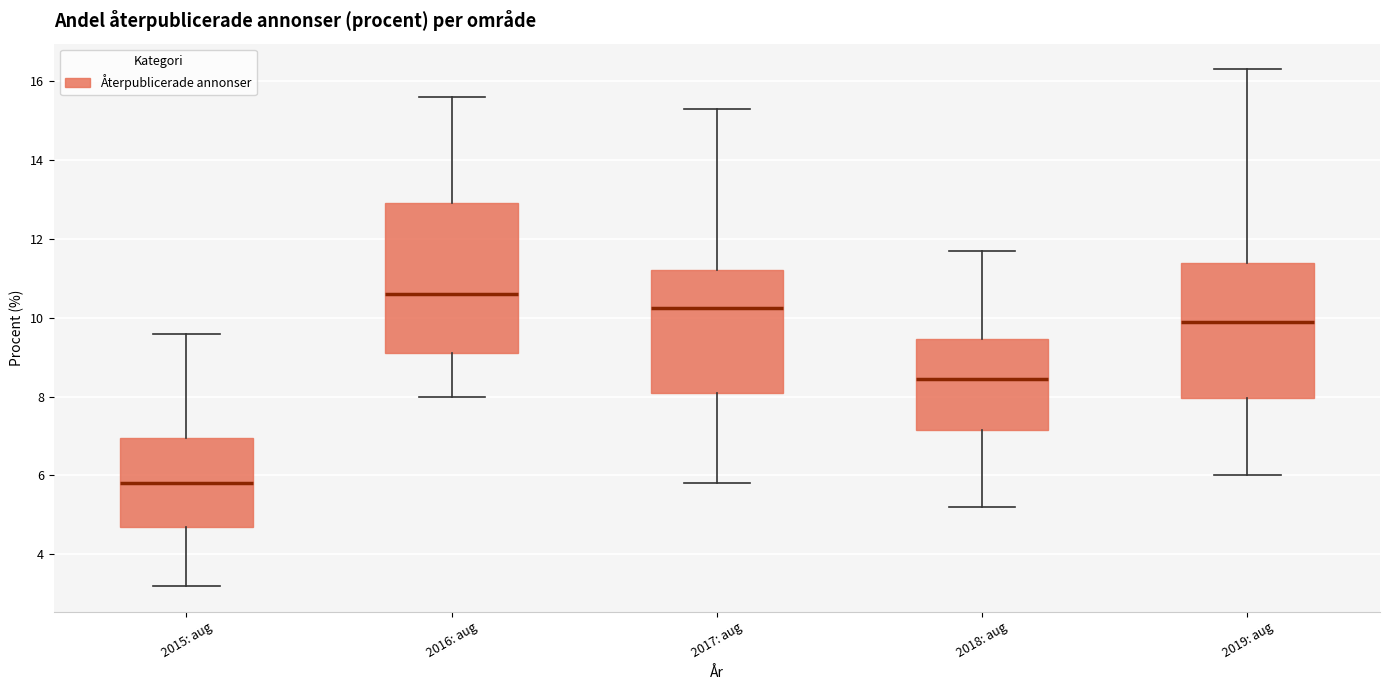

Reading left to right, transcribe this box plot: for each box, give where its median line is, the range the box spans, and where its two whiskers end, as read against the y-axis. The values are not printed on the chart, so give them approximately, as read against the axis.

2015: aug: median 5.8, box 4.8 to 7.0, whiskers 3.2 to 9.6
2016: aug: median 10.6, box 9.2 to 13.0, whiskers 8.0 to 15.6
2017: aug: median 10.2, box 8.2 to 11.2, whiskers 5.8 to 15.4
2018: aug: median 8.4, box 7.2 to 9.4, whiskers 5.2 to 11.8
2019: aug: median 10.0, box 8.0 to 11.4, whiskers 6.0 to 16.4